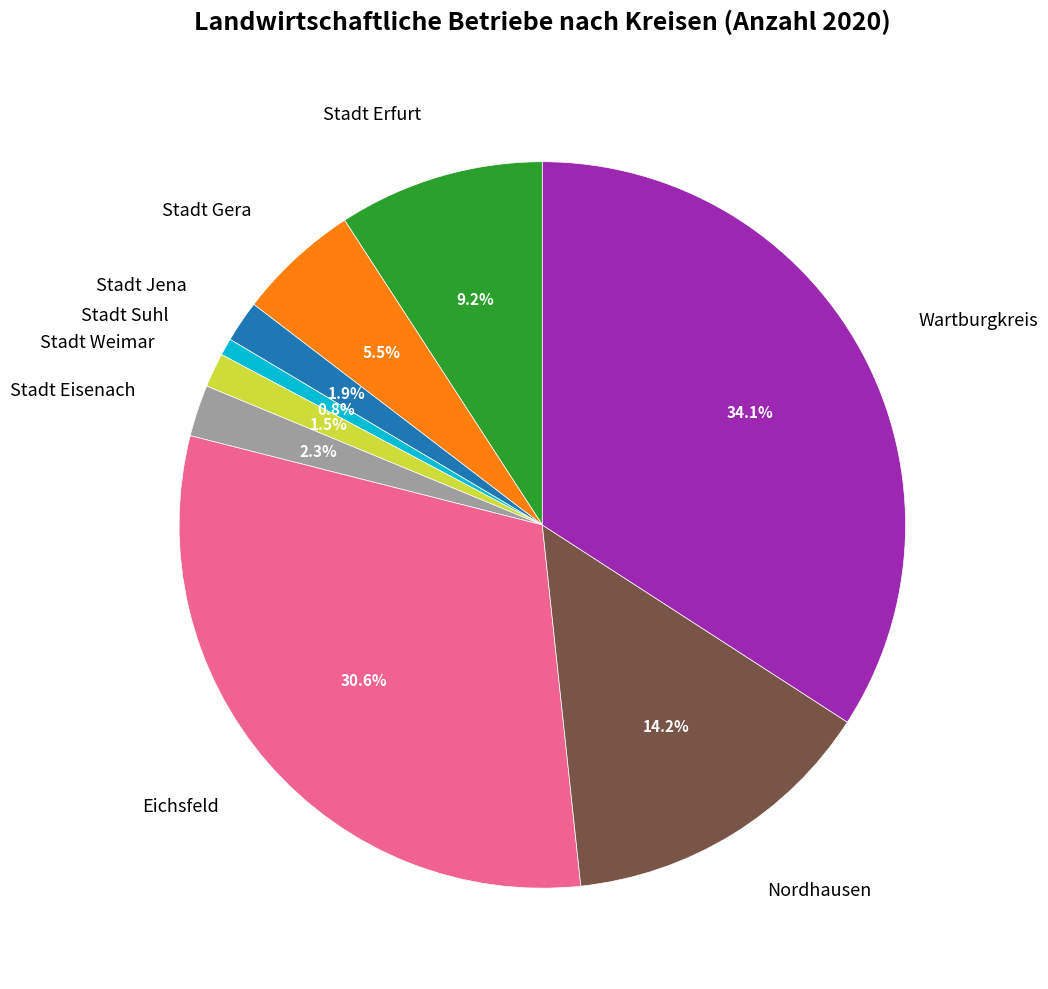

The Eichsfeld slice represents 31% of the pie. True or false?

True